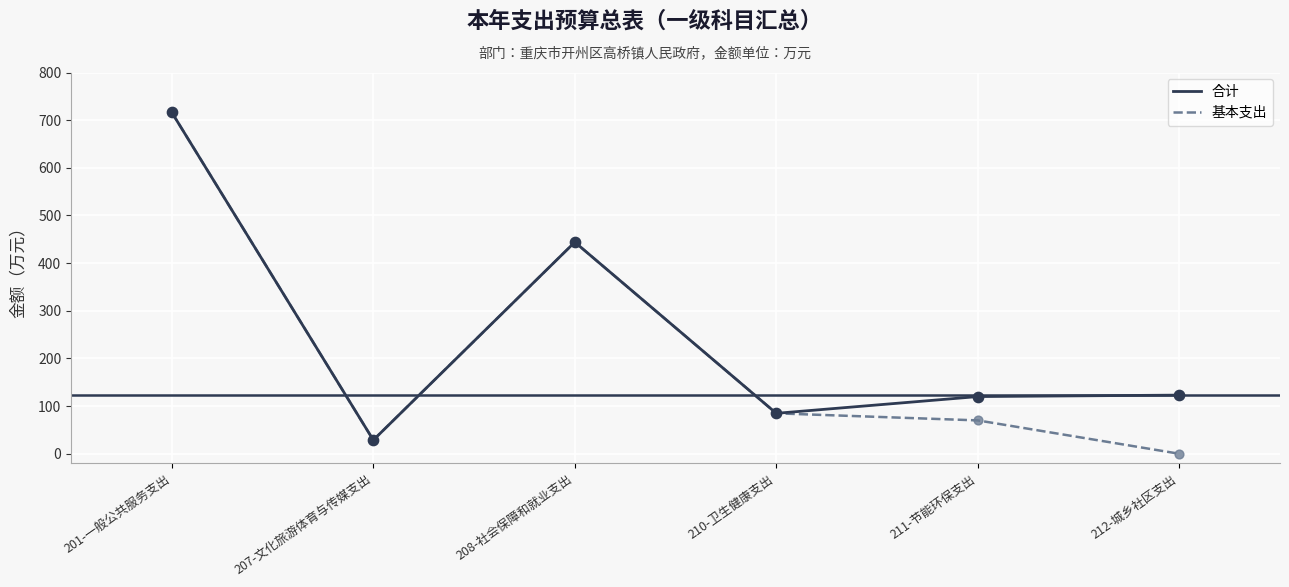

What are all the series names shown in the legend?

合计, 基本支出